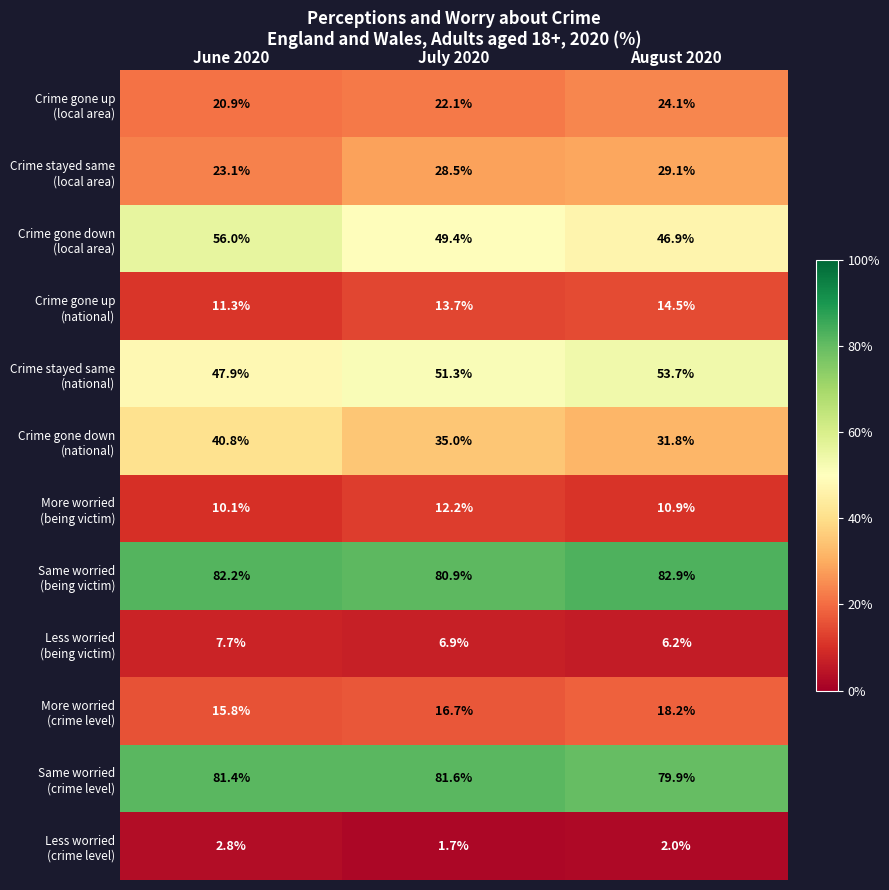

At which category is the sum across all series the highest?

August 2020